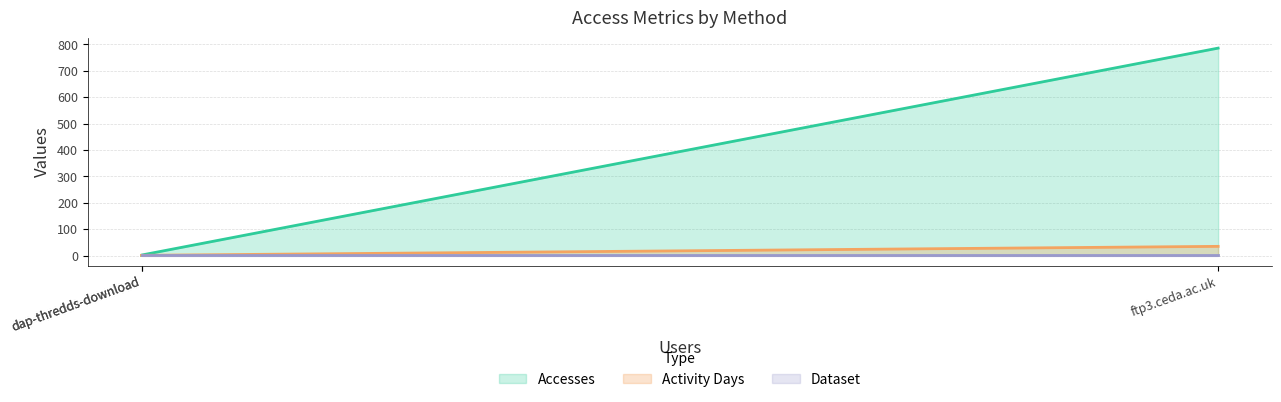

How many lines are shown in the chart?

3